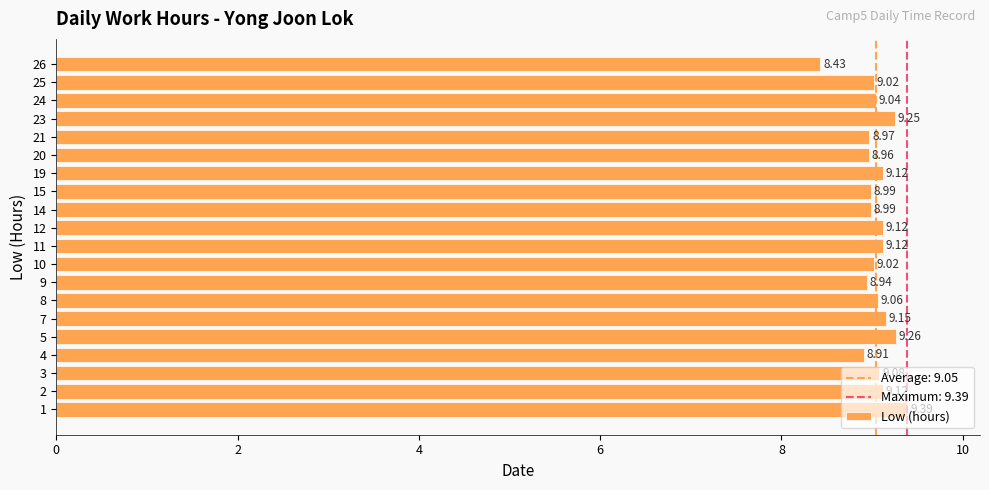

Approximately how many times larger is the value at 21 compared to 4?

1.0